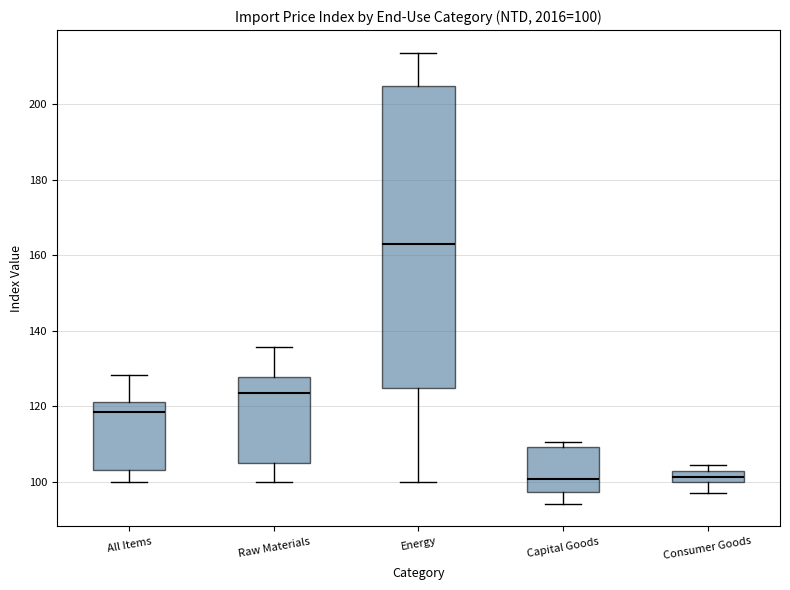

Which box is the tallest, from its lower edge to its upper edge?

Energy